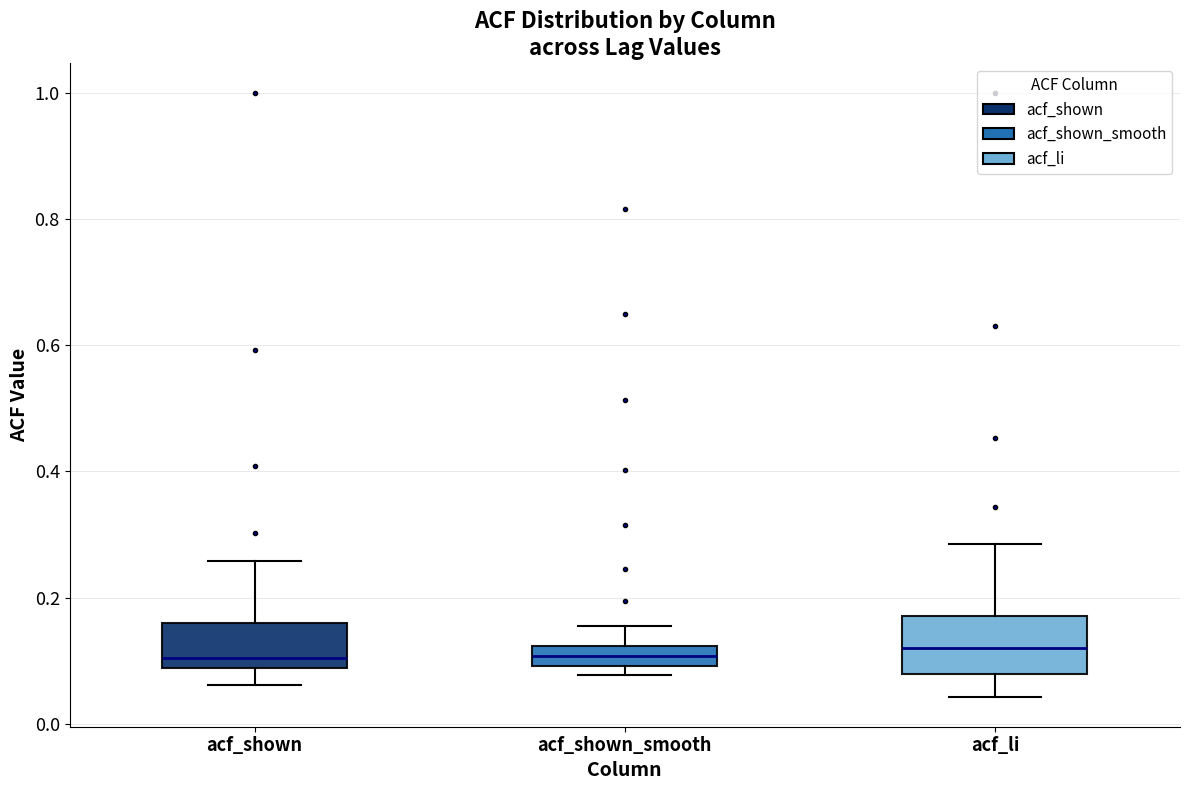

Where is the upper edge of the box for acf_li on the y-axis? The values are not printed on the chart, so give them approximately, as read against the axis.

0.18